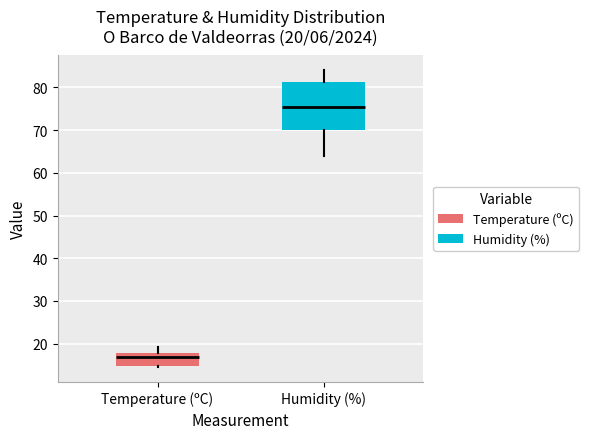

Which box has the highest median line?

Humidity (%)